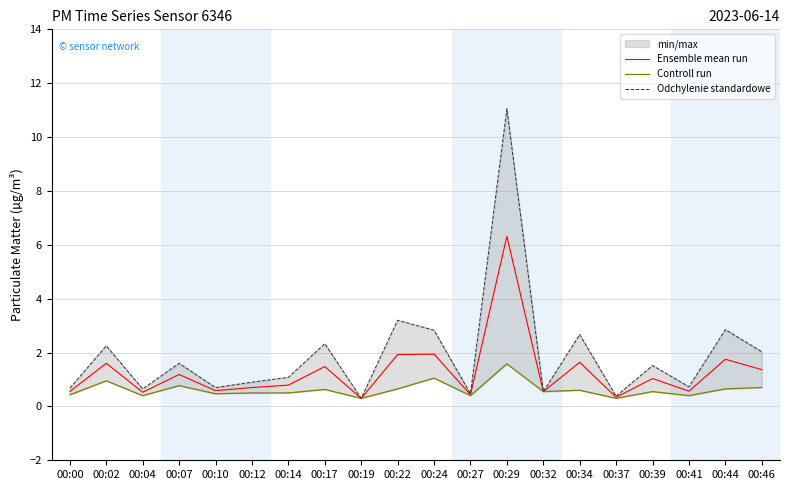

How many interior local valleys does the Odchylenie standardowe series have?

7